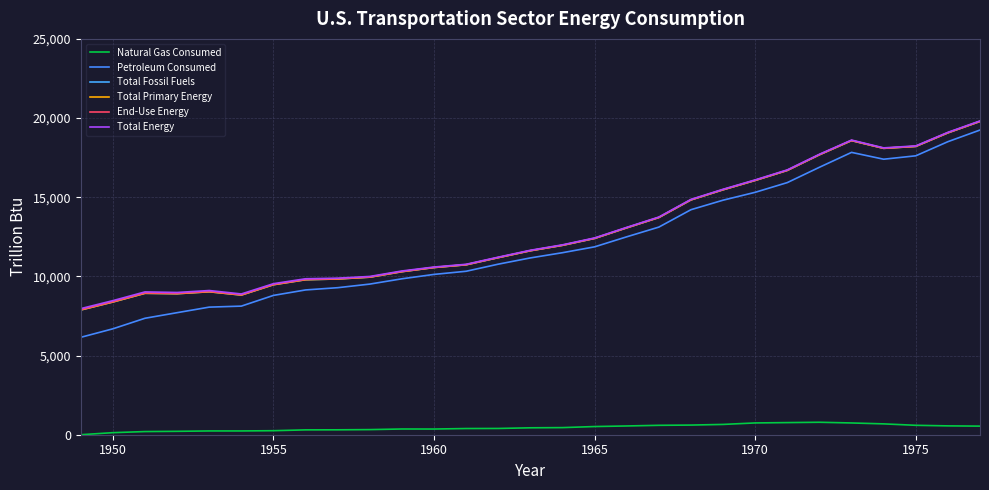

Does the chart have visible grid lines?

Yes